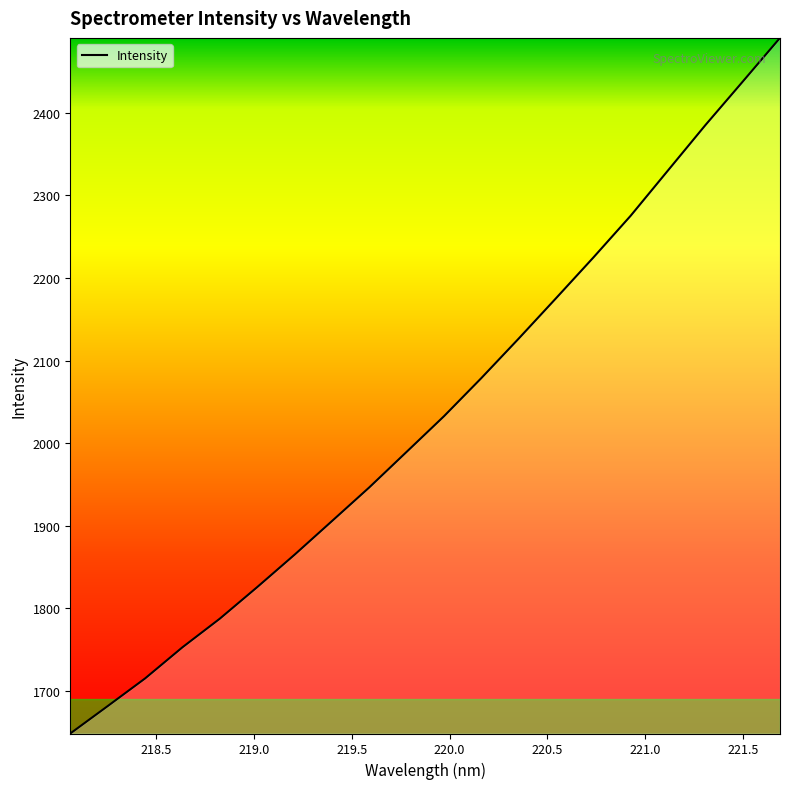

What is the smallest value displayed?

1648.3